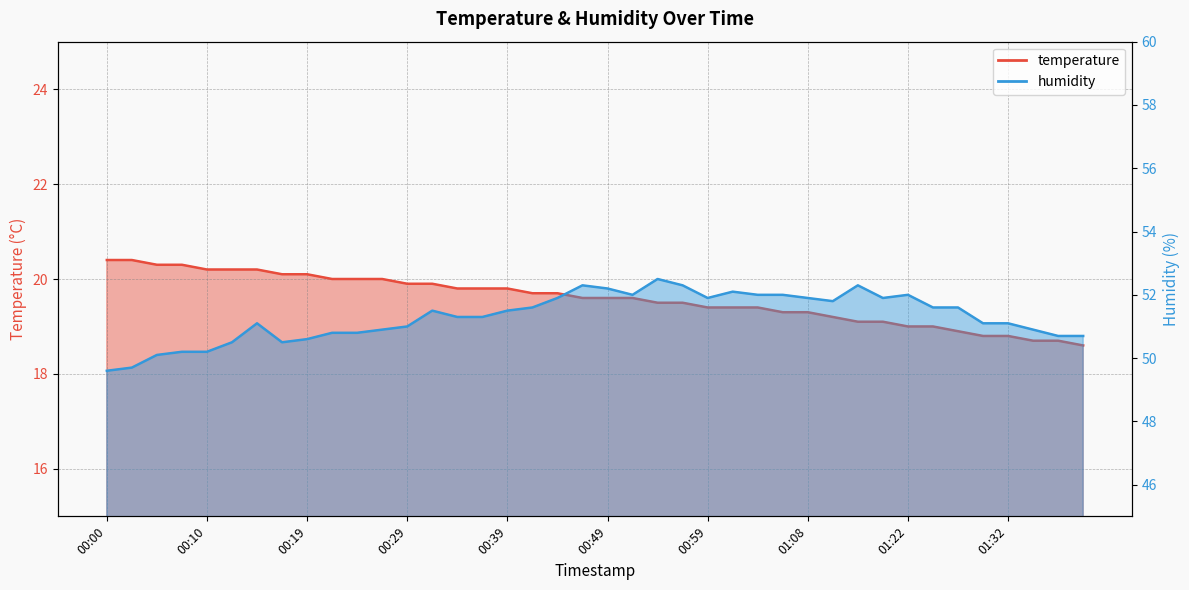

Reading right to left, extract all data points from this chart.

temperature: 01:39=18.6	01:37=18.7	01:34=18.7	01:32=18.8	01:30=18.8	01:27=18.9	01:25=19.0	01:22=19.0	01:16=19.1	01:14=19.1	01:11=19.2	01:08=19.3	01:06=19.3	01:04=19.4	01:01=19.4	00:59=19.4	00:56=19.5	00:54=19.5	00:51=19.6	00:49=19.6	00:46=19.6	00:44=19.7	00:41=19.7	00:39=19.8	00:36=19.8	00:34=19.8	00:32=19.9	00:29=19.9	00:27=20.0	00:24=20.0	00:22=20.0	00:19=20.1	00:17=20.1	00:15=20.2	00:12=20.2	00:10=20.2	00:07=20.3	00:05=20.3	00:02=20.4	00:00=20.4
humidity: 01:39=50.7	01:37=50.7	01:34=50.9	01:32=51.1	01:30=51.1	01:27=51.6	01:25=51.6	01:22=52.0	01:16=51.9	01:14=52.3	01:11=51.8	01:08=51.9	01:06=52.0	01:04=52.0	01:01=52.1	00:59=51.9	00:56=52.3	00:54=52.5	00:51=52.0	00:49=52.2	00:46=52.3	00:44=51.9	00:41=51.6	00:39=51.5	00:36=51.3	00:34=51.3	00:32=51.5	00:29=51.0	00:27=50.9	00:24=50.8	00:22=50.8	00:19=50.6	00:17=50.5	00:15=51.1	00:12=50.5	00:10=50.2	00:07=50.2	00:05=50.1	00:02=49.7	00:00=49.6